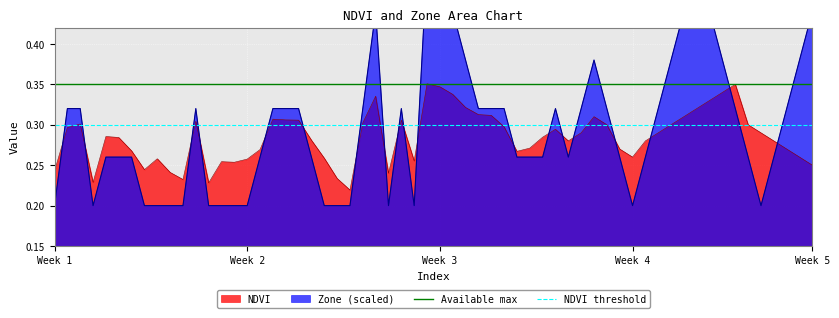

At which label is NDVI threshold closest to 0?

Week 1